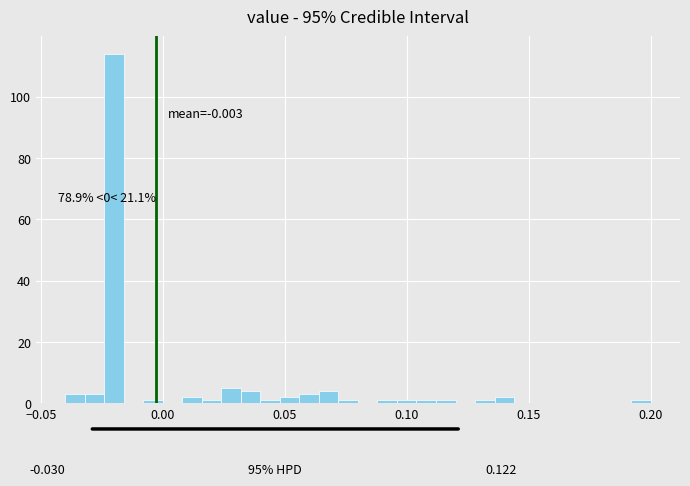

Around what value on the x-axis is the tallest bar? Give the approximate position of its centre, as read against the axis.

-0.020